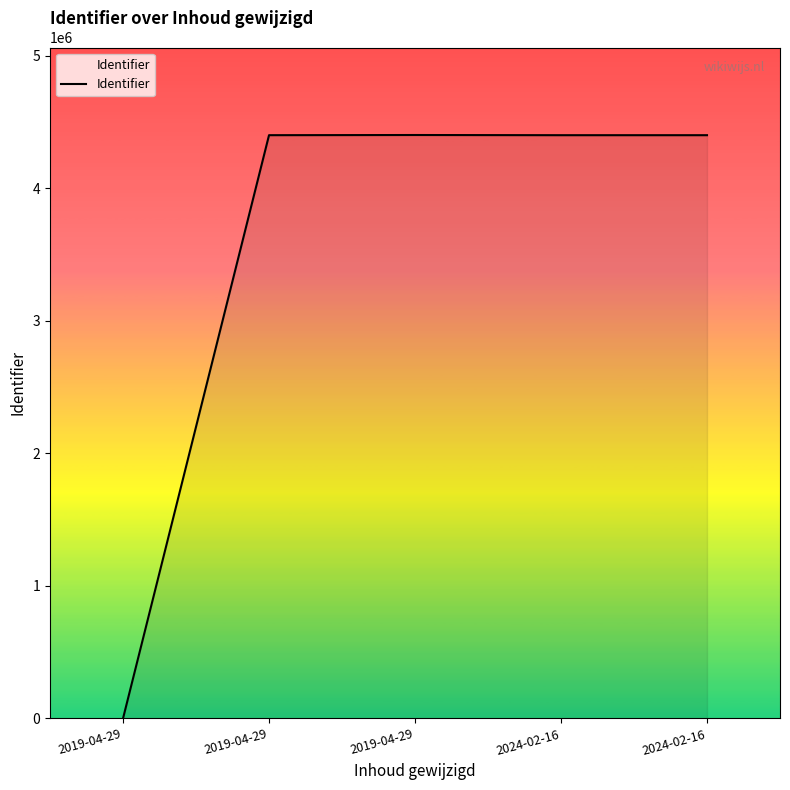

Where does the data first go above 4399970?

2019-04-29